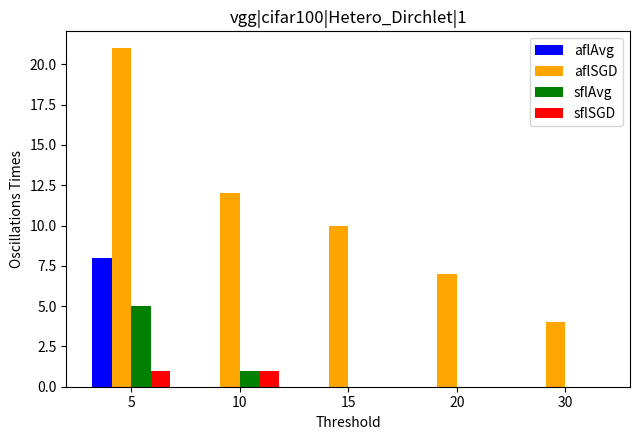

Is the value of sflSGD at 20 greater than the value of sflAvg at 5?

No